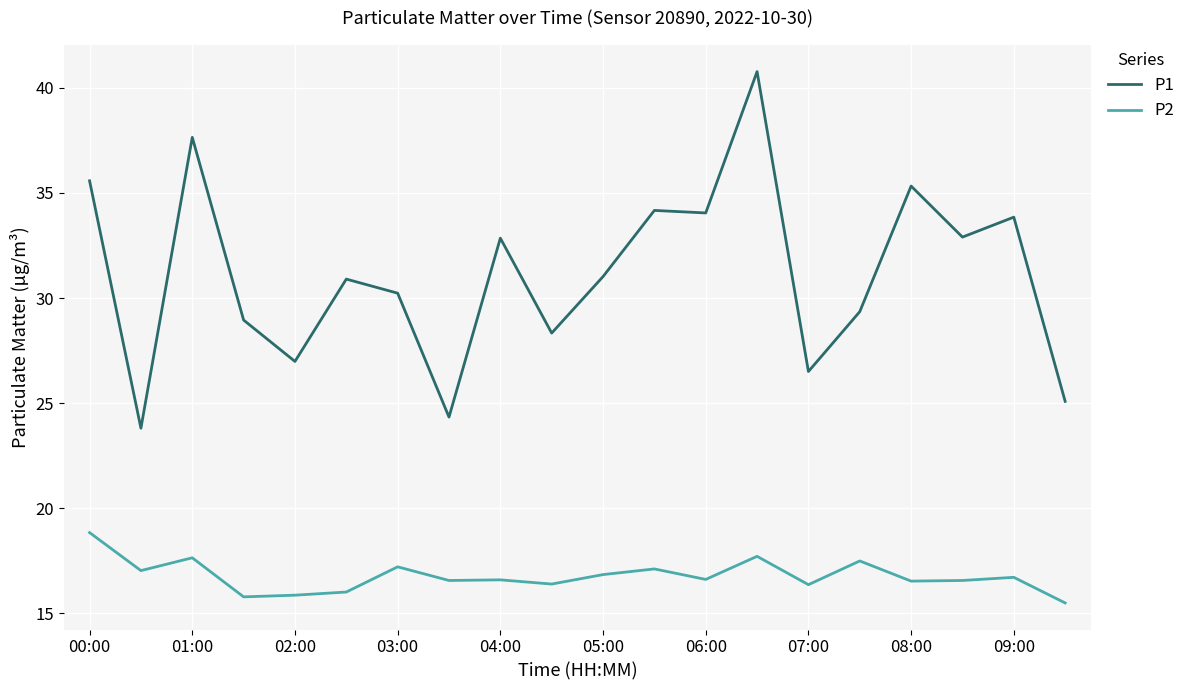

How many lines are shown in the chart?

2